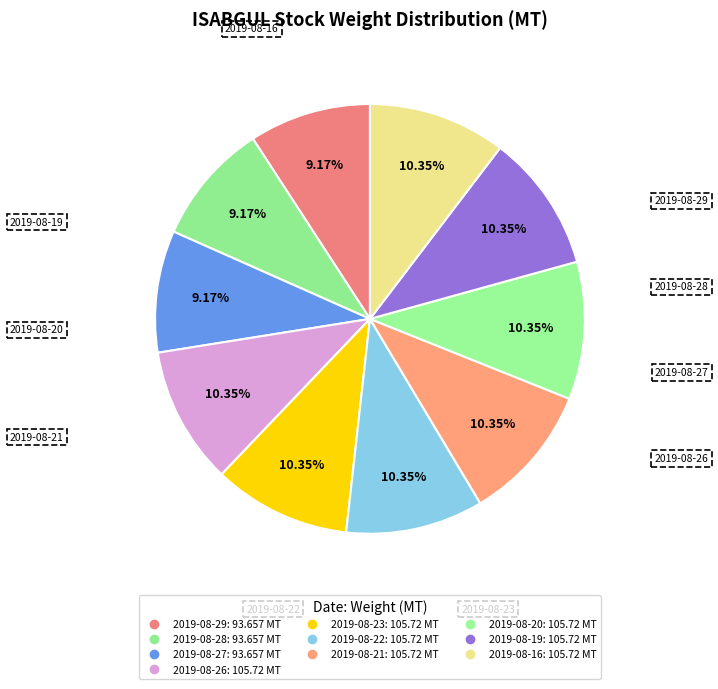

The 2019-08-23 slice represents 10% of the pie. True or false?

True